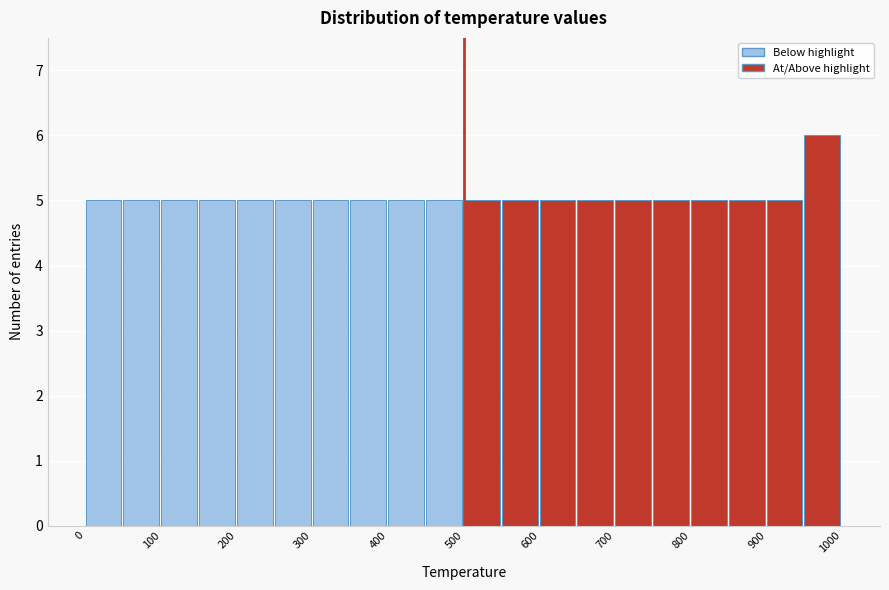

Reading left to right, list every bar in this chart as the range it spans on the x-axis followed by its height. The values are not printed on the chart, so give them approximately, as read against the axis.

0 to 50: 5
50 to 100: 5
100 to 150: 5
150 to 200: 5
200 to 250: 5
250 to 300: 5
300 to 350: 5
350 to 400: 5
400 to 450: 5
450 to 500: 5
500 to 550: 5
550 to 600: 5
600 to 650: 5
650 to 700: 5
700 to 750: 5
750 to 800: 5
800 to 850: 5
850 to 900: 5
900 to 950: 5
950 to 1000: 6